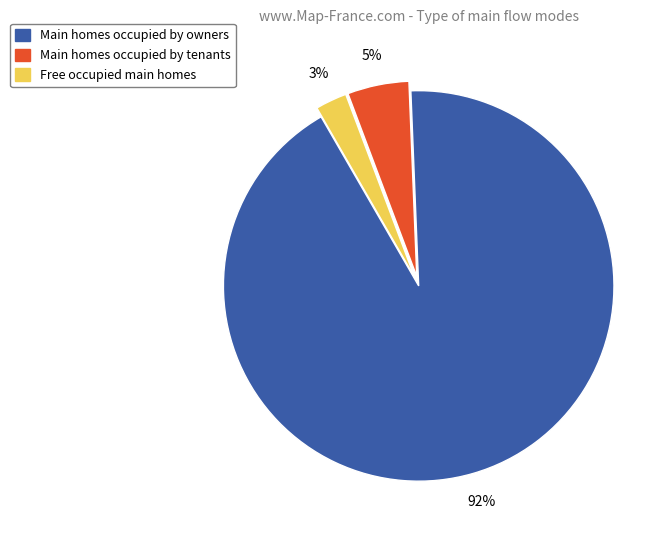

To the nearest percent, what is the average slice percentage?

33%